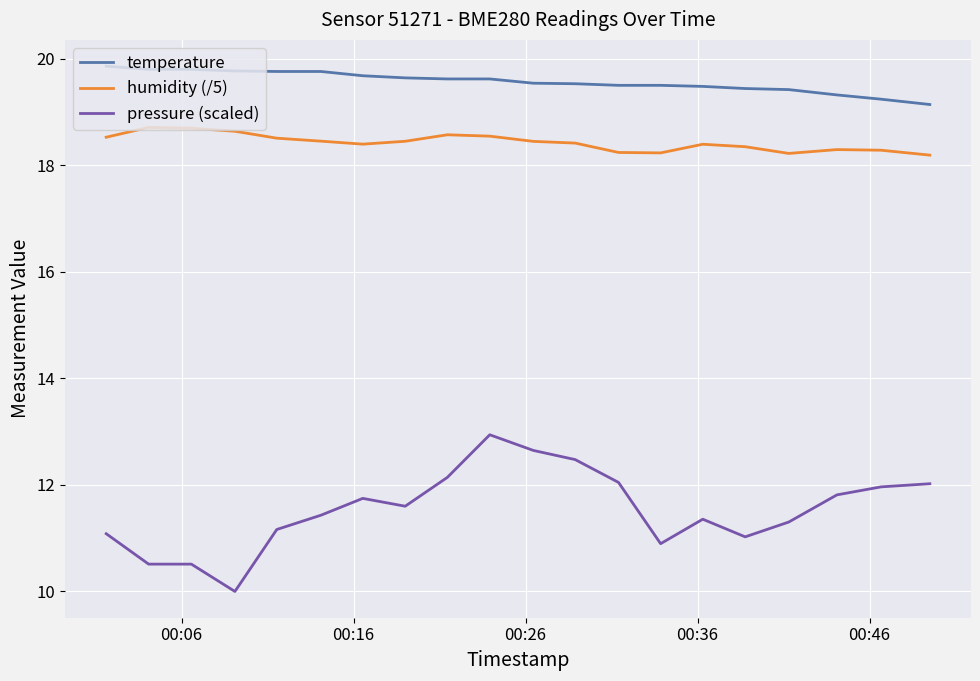

True or false: temperature and pressure (scaled) intersect in this chart.

False